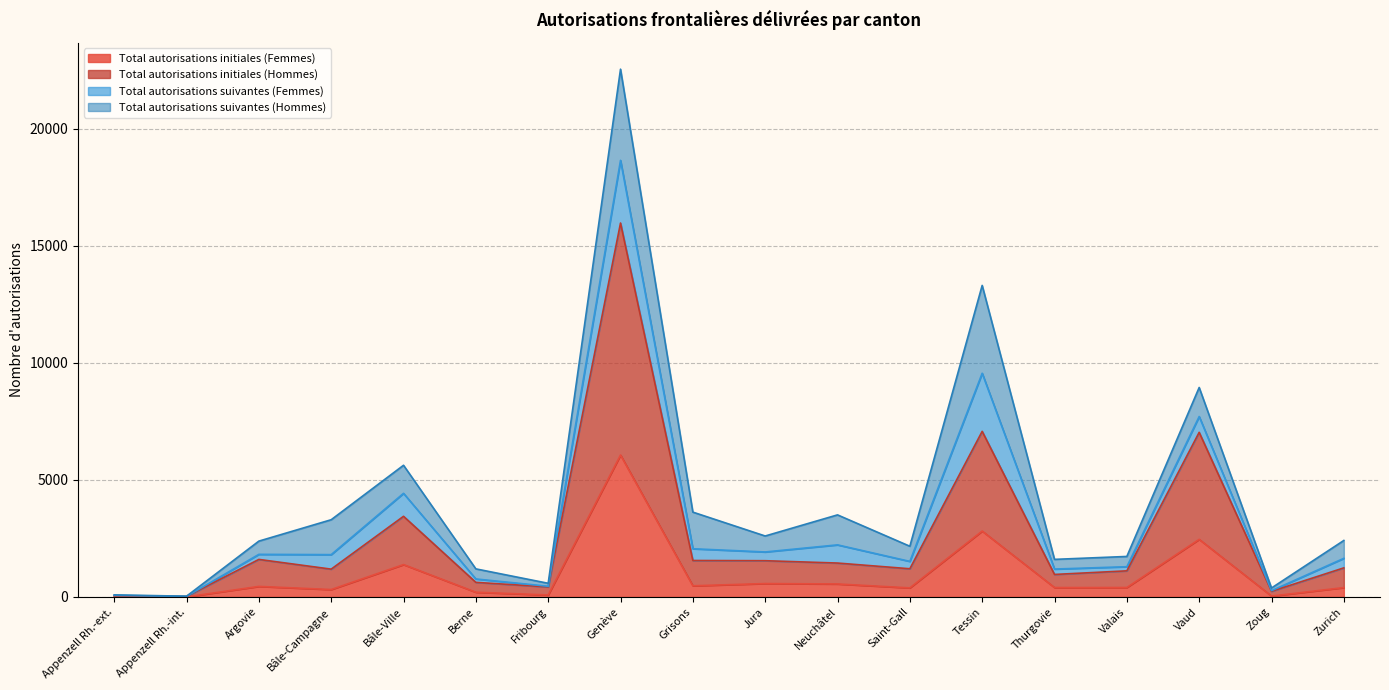

What is the difference between the maximum and minimum values in the Total autorisations initiales (Femmes) series?

6062